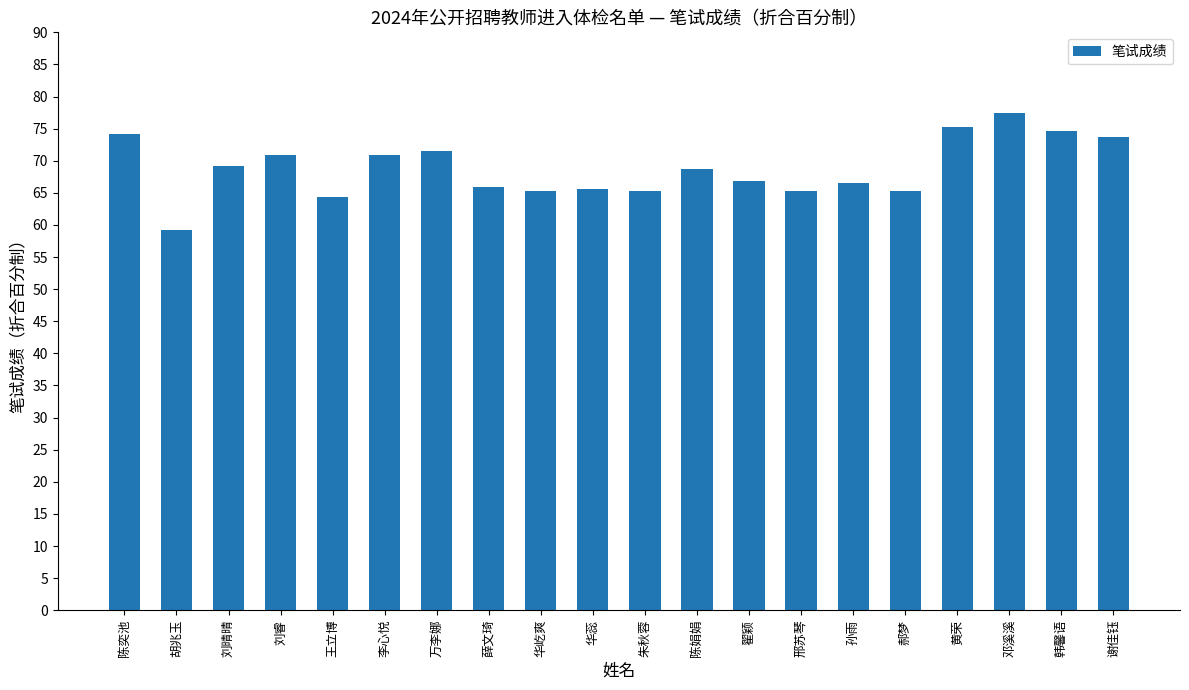

The value at 万李娜 is 113.7. True or false?

False